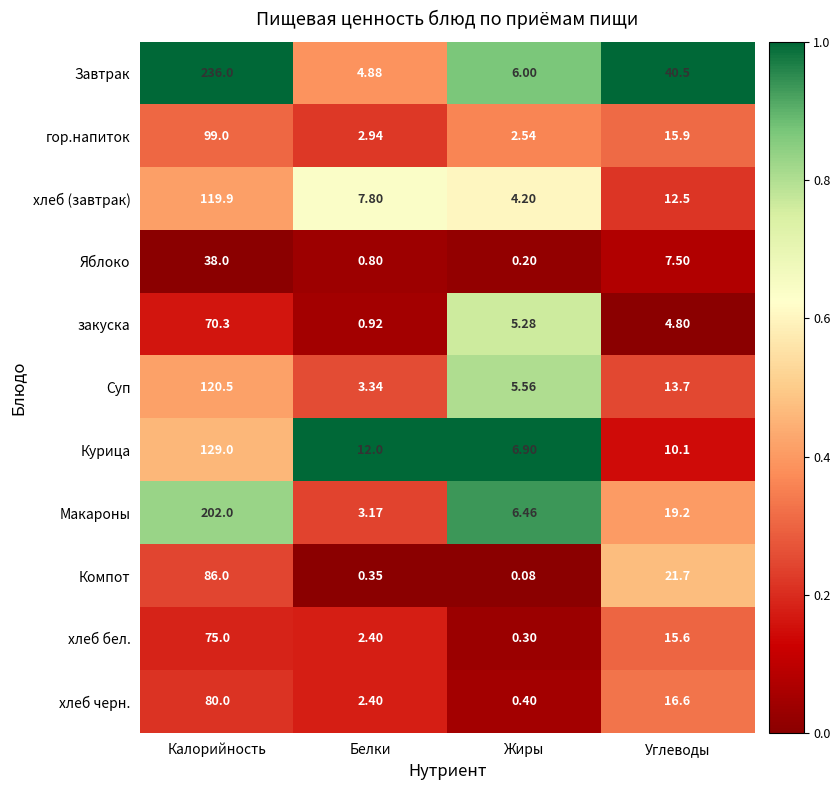

Which series changed the most between Калорийность and Углеводы?

Завтрак